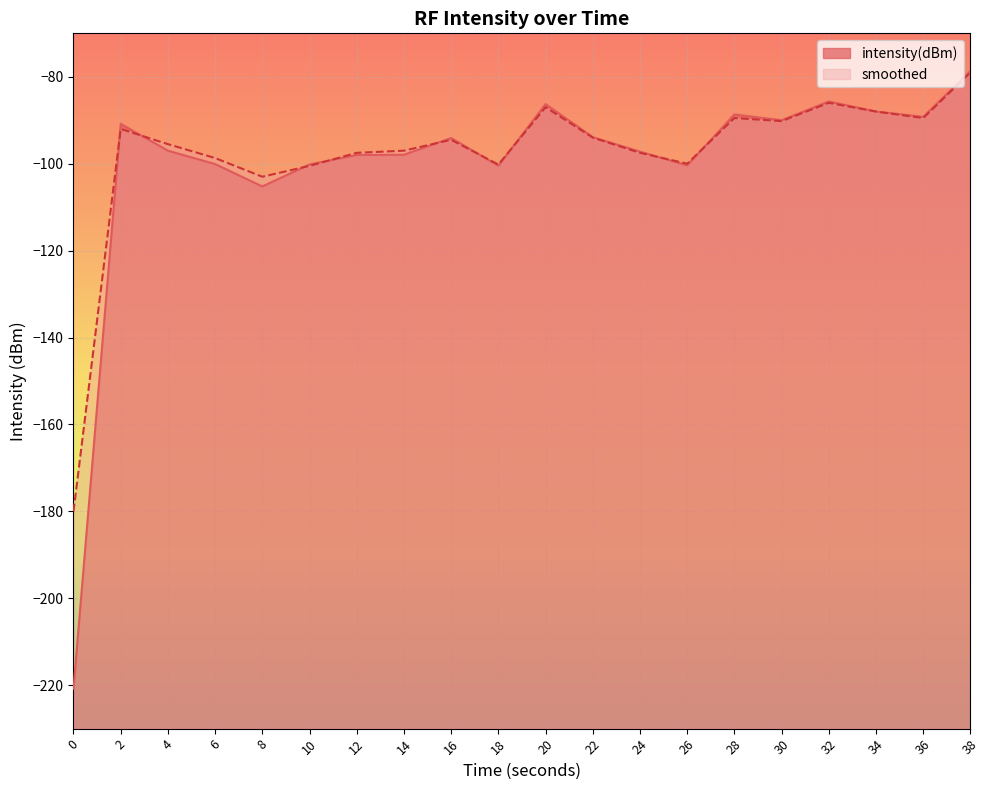

What is the approximate value of smoothed at 0?

-180.0